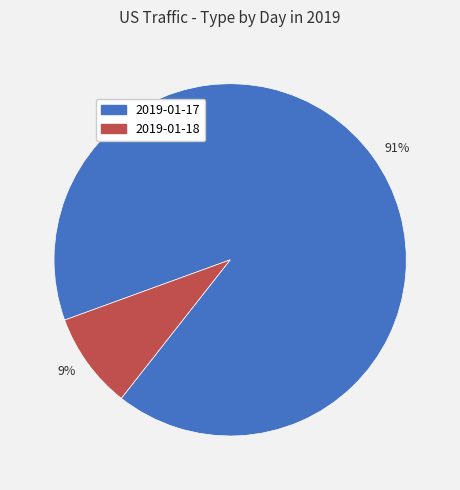

Rank the categories by value from highest to lowest.

91%, 9%